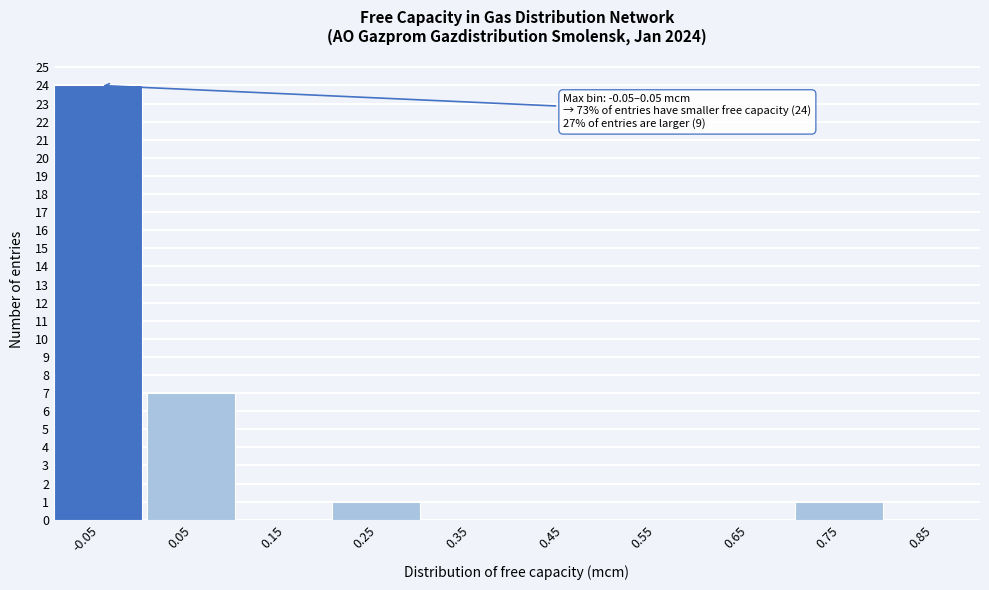

Reading right to left, extract all data points from this chart.

0.85=0	0.75=1	0.65=0	0.55=0	0.45=0	0.35=0	0.25=1	0.15=0	0.05=7	-0.05=24